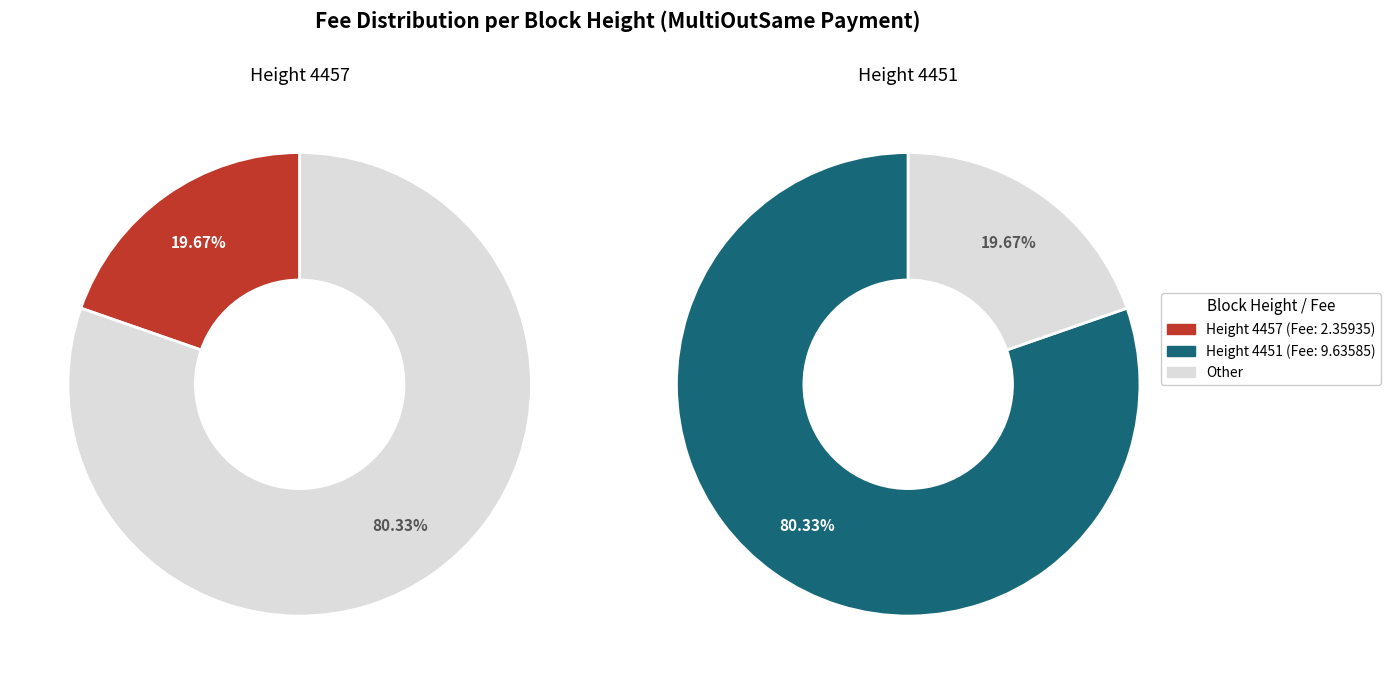

How much of the chart is everything except 4451?

19.7%